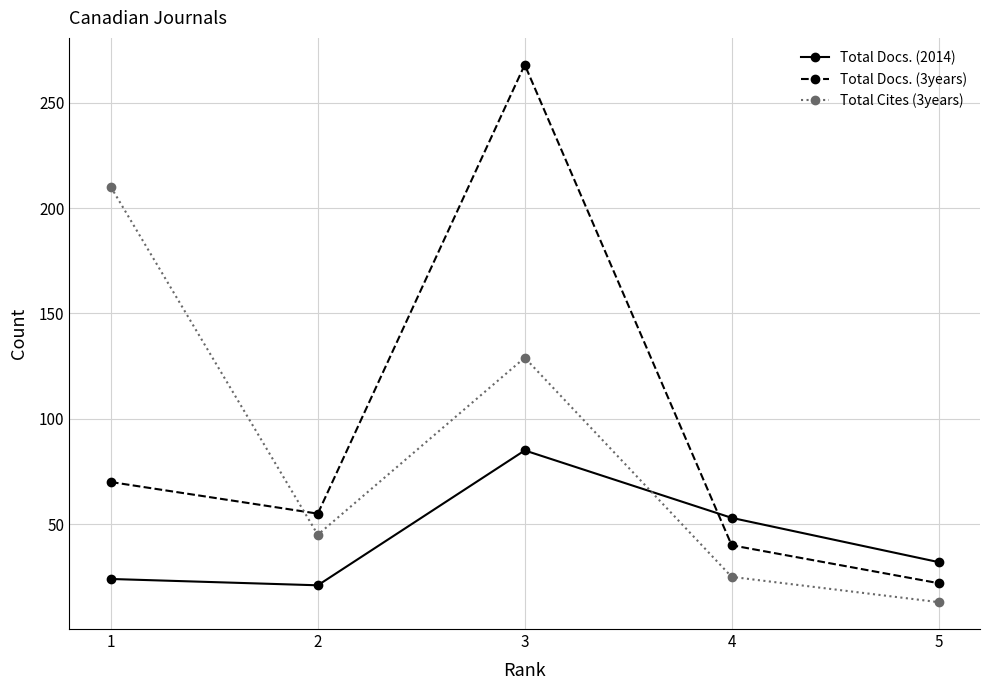

Where is the first local minimum for Total Cites (3years)?

2